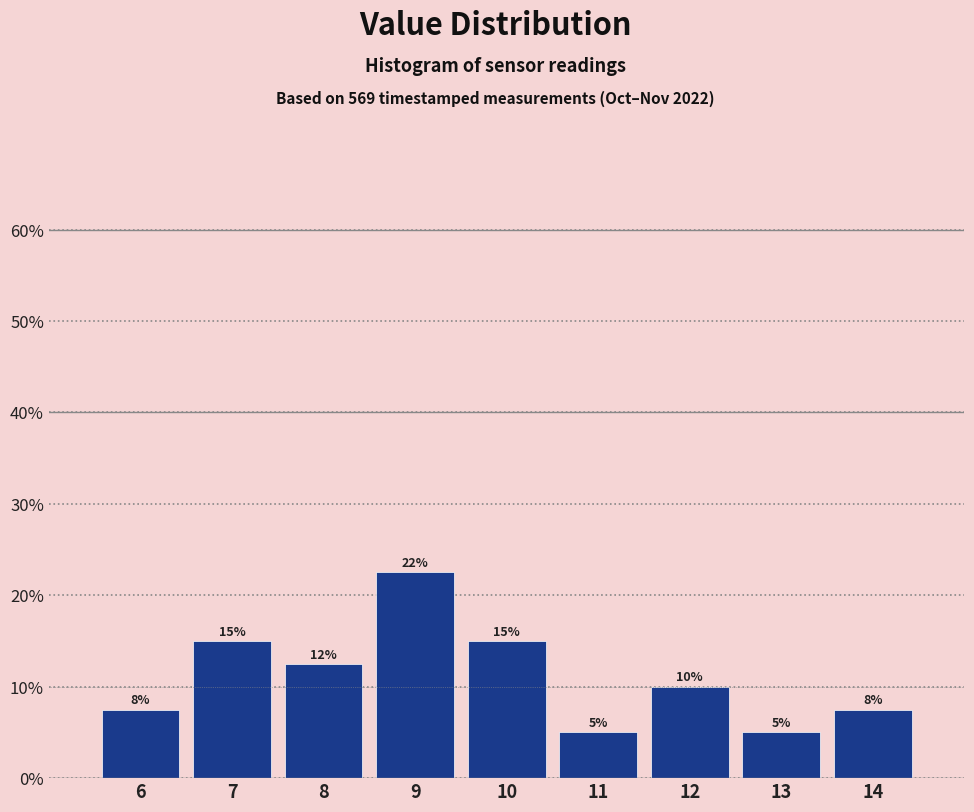

Over which range of the x-axis is the bar tallest?

8.5 to 9.5